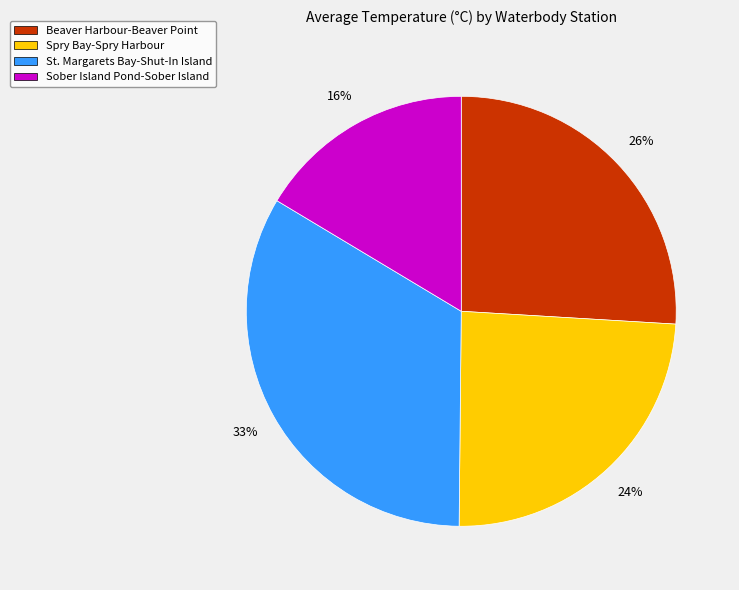

Which has a higher value, Beaver Harbour-Beaver Point or St. Margarets Bay-Shut-In Island?

St. Margarets Bay-Shut-In Island